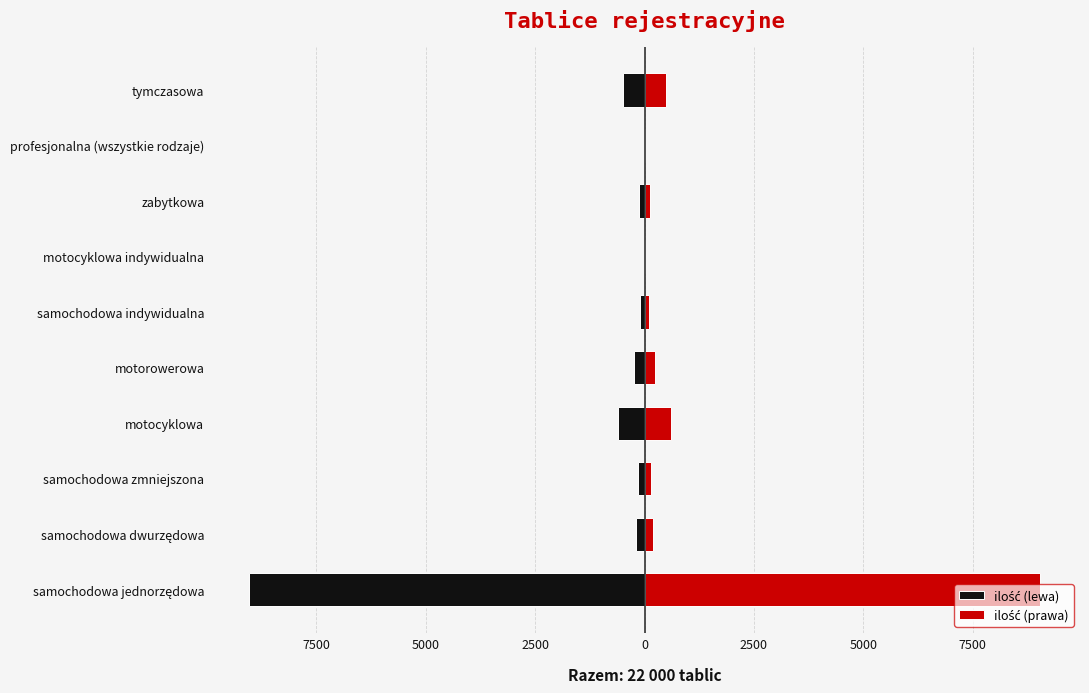

What are all the series names shown in the legend?

ilość (lewa), ilość (prawa)